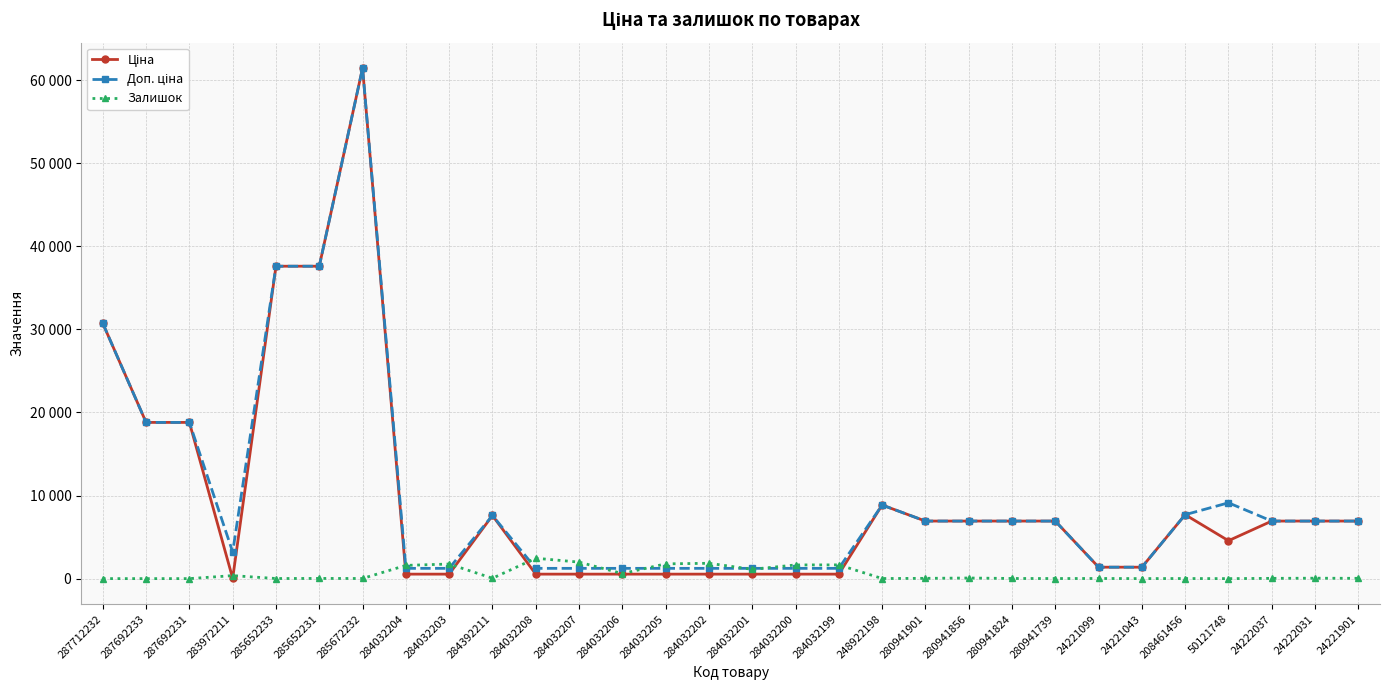

Is this an area chart (filled region under the line)?

No